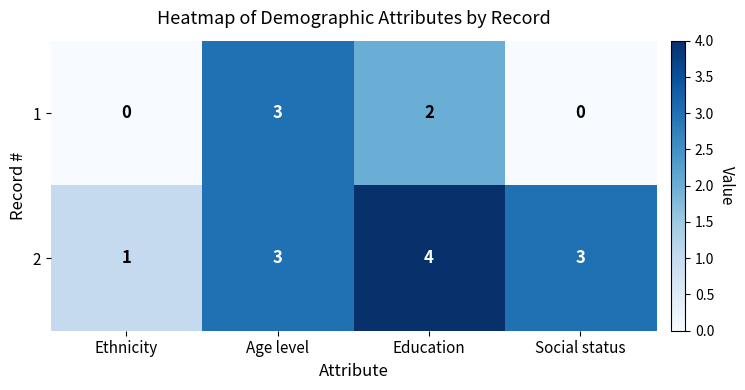

What is the spread (max minus min) of values at Social status?

3